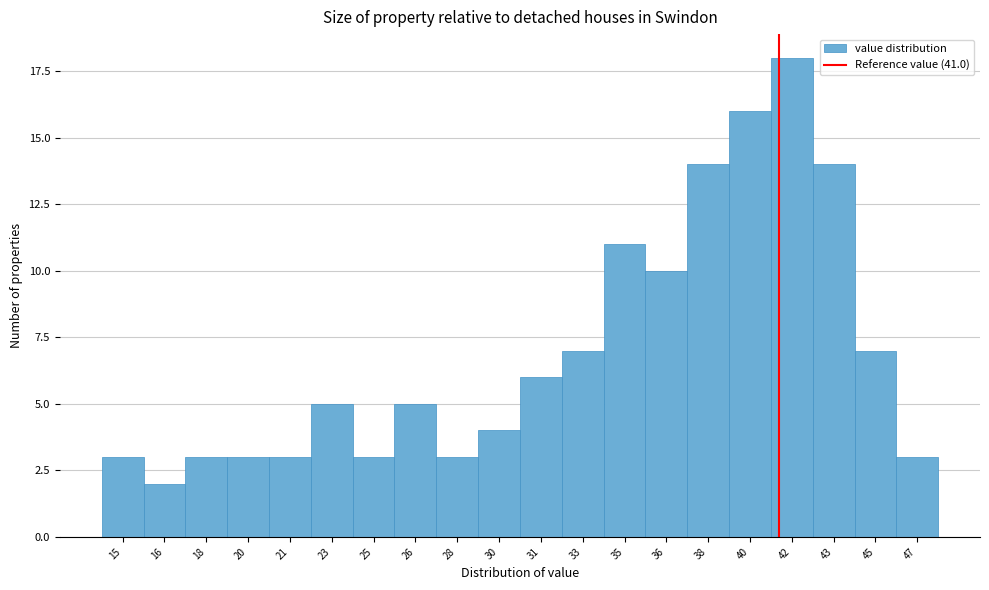

Reading left to right, what are all the values shown in this chart?

3	2	3	3	3	5	3	5	3	4	6	7	11	10	14	16	18	14	7	3